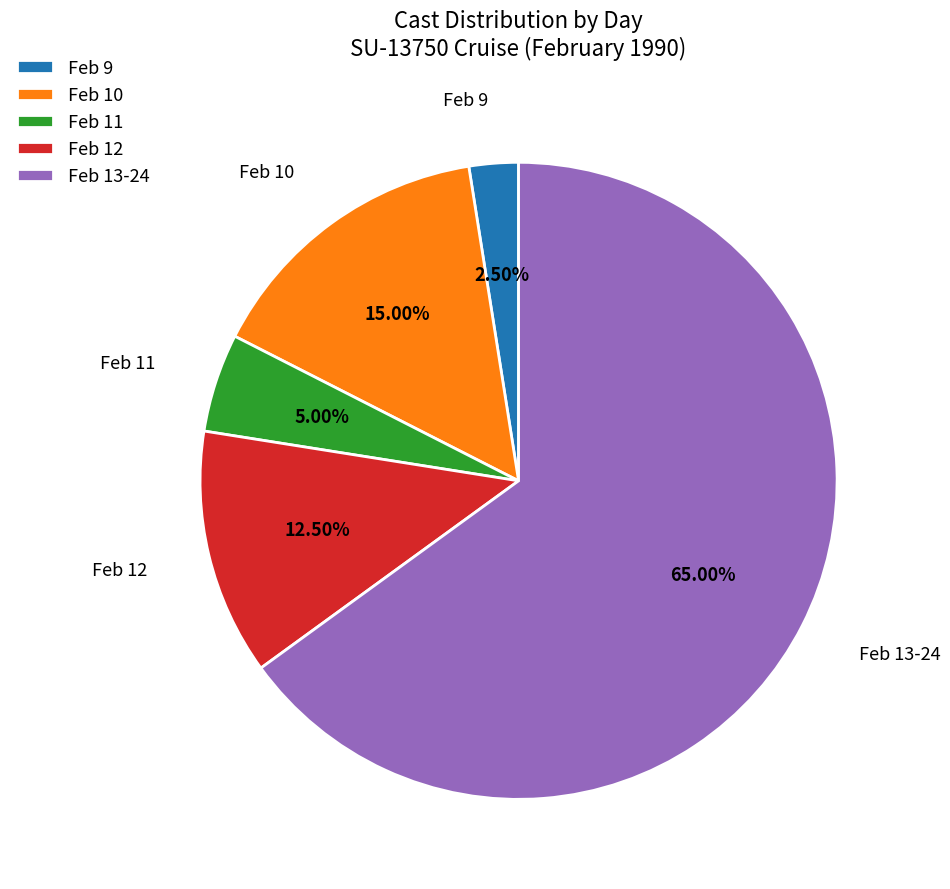

Which category has the biggest portion of the pie?

Feb 13-24